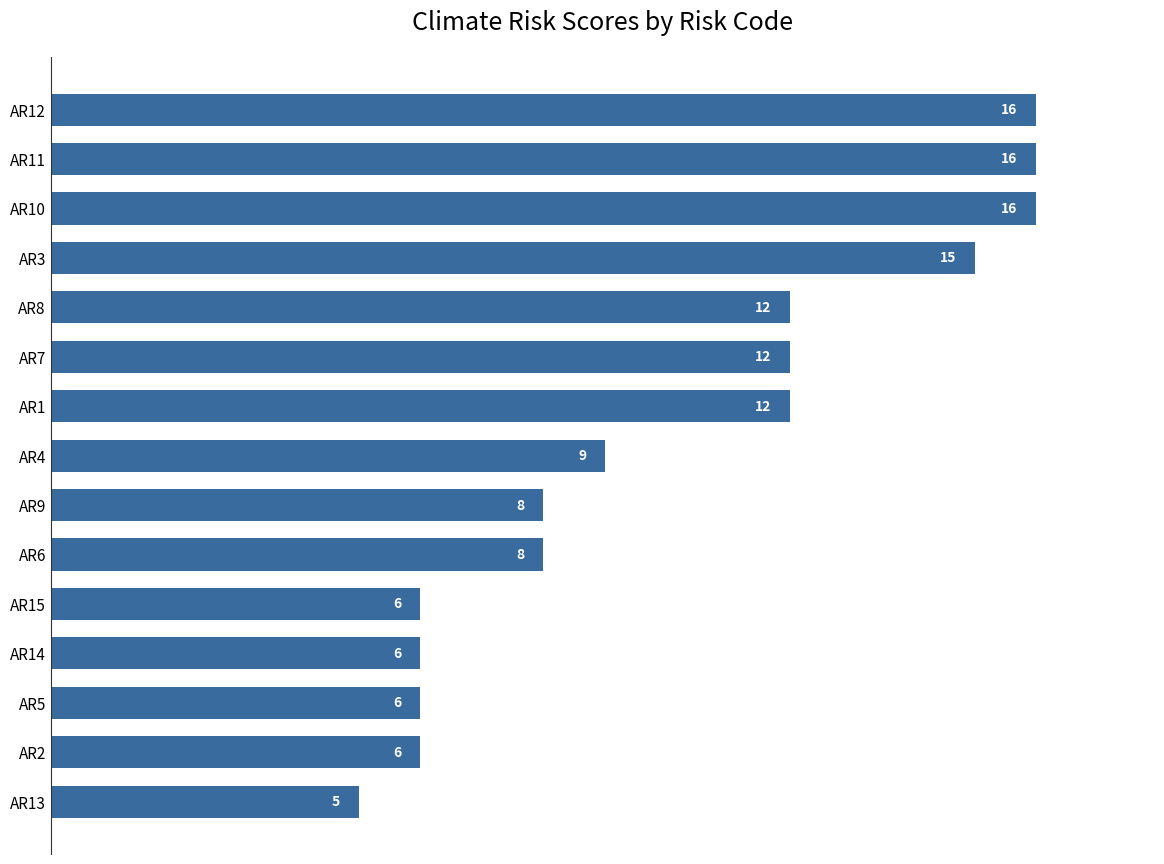

Reading bottom to top, extract all data points from this chart.

5	6	6	6	6	8	8	9	12	12	12	15	16	16	16